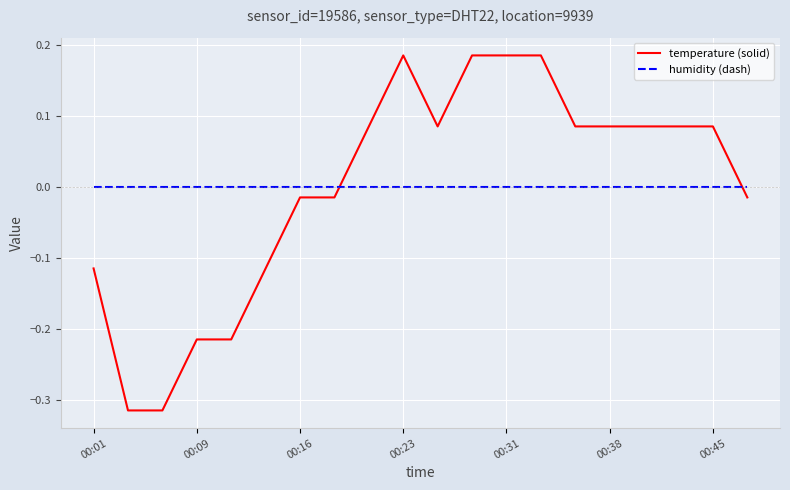

Which series has the widest spread of values?

temperature (solid)